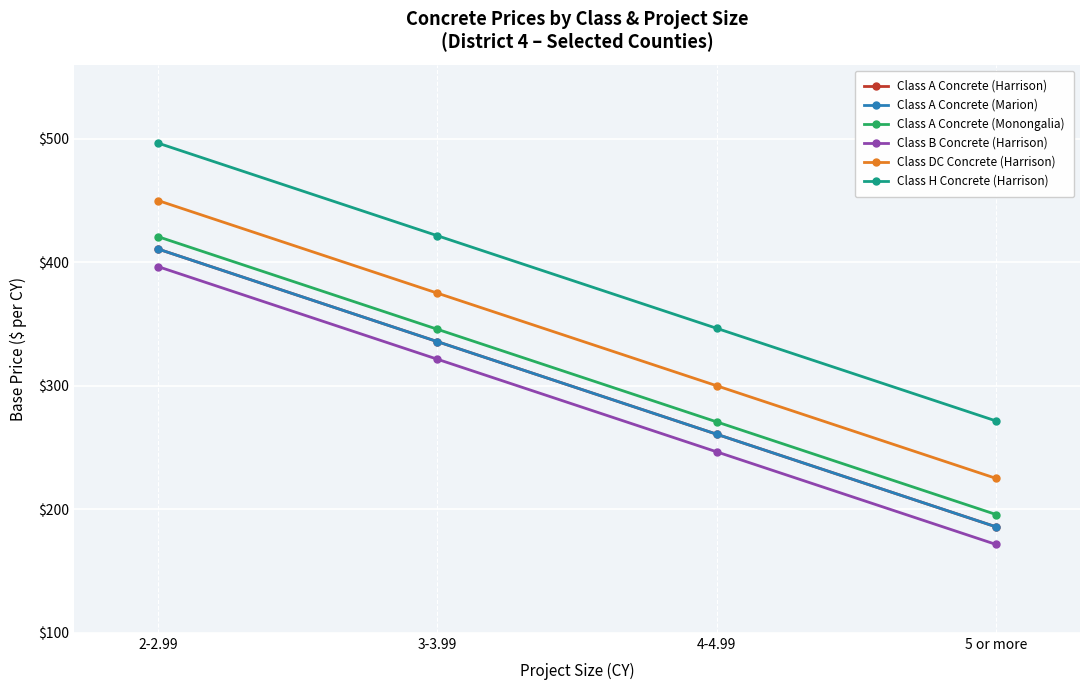

How many lines are shown in the chart?

6